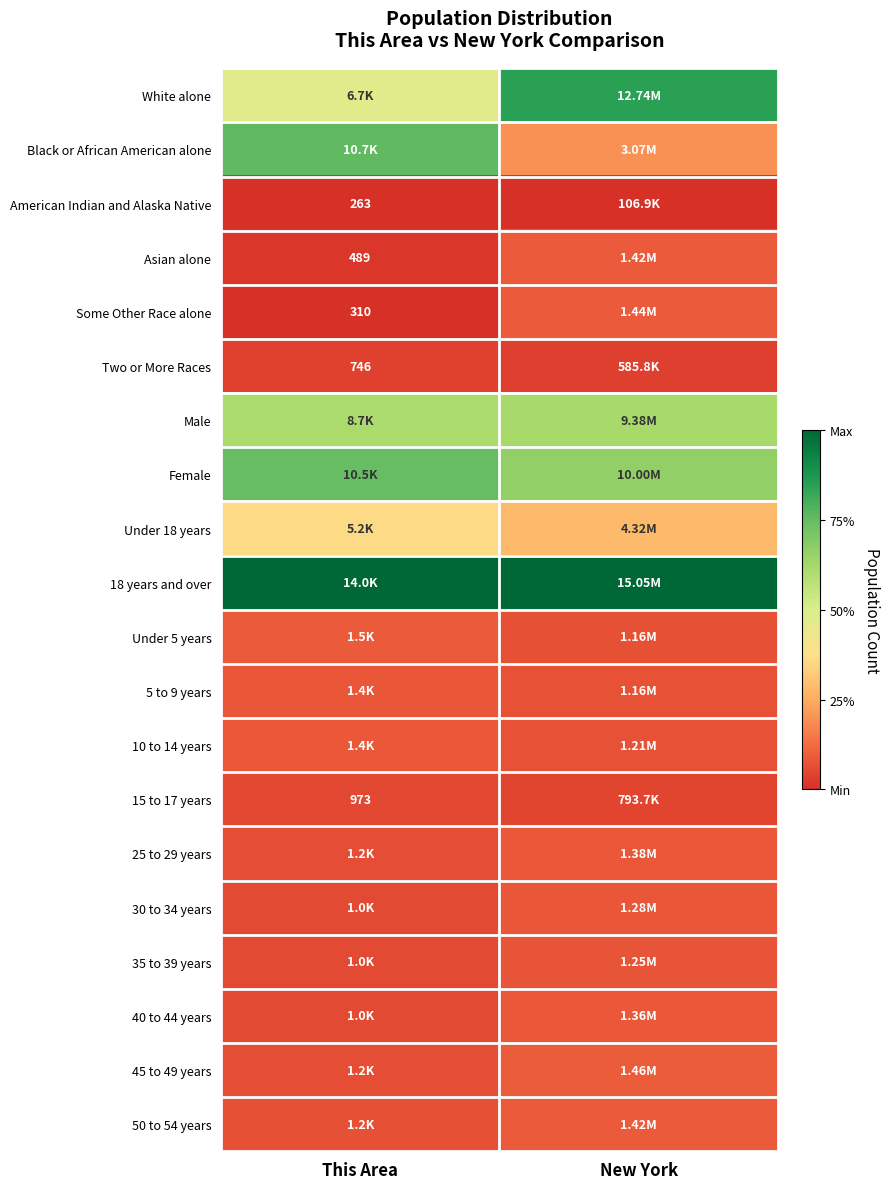

Count the number of categories in the chart.

2